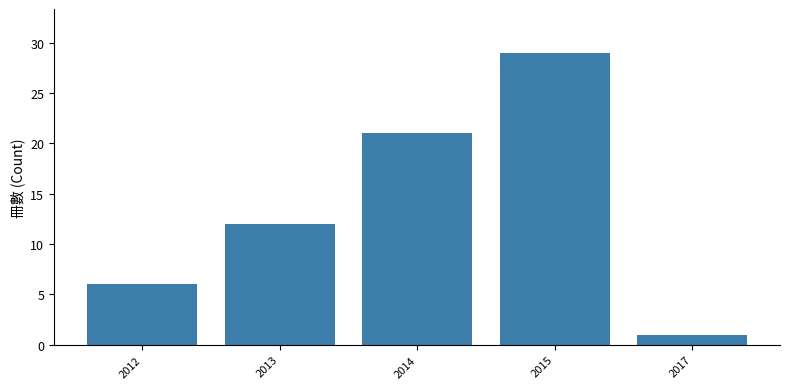

List the labels in order of value, largest first.

2015, 2014, 2013, 2012, 2017